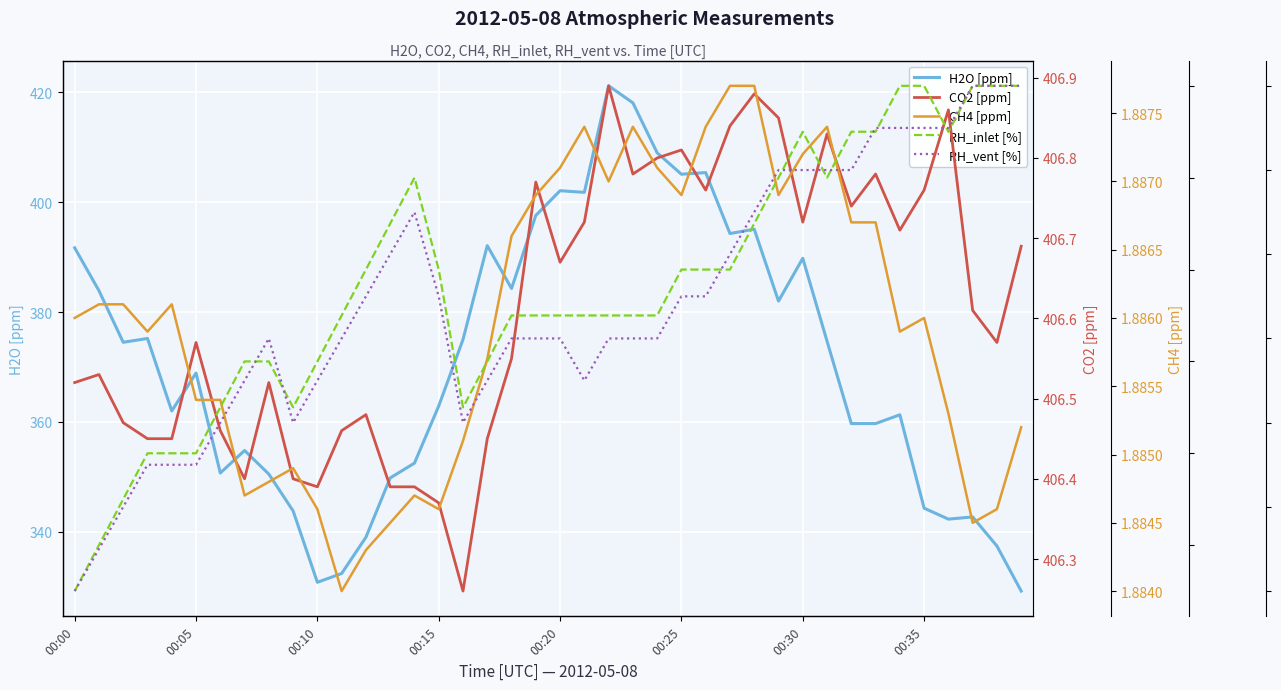

What is the maximum value for H2O [ppm]?

421.2